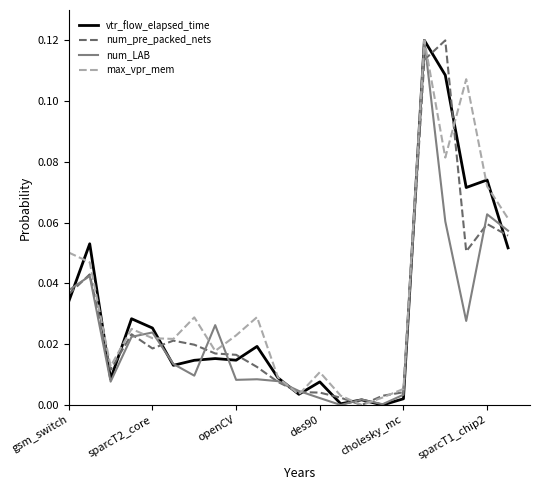

How many lines are shown in the chart?

4